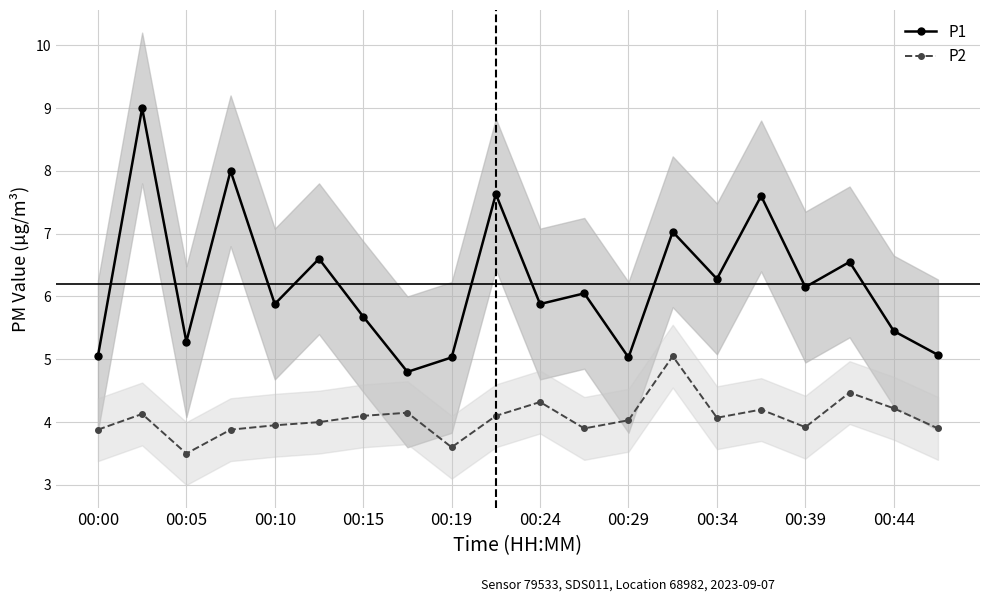

What is the lowest value of the P1 series?

4.8